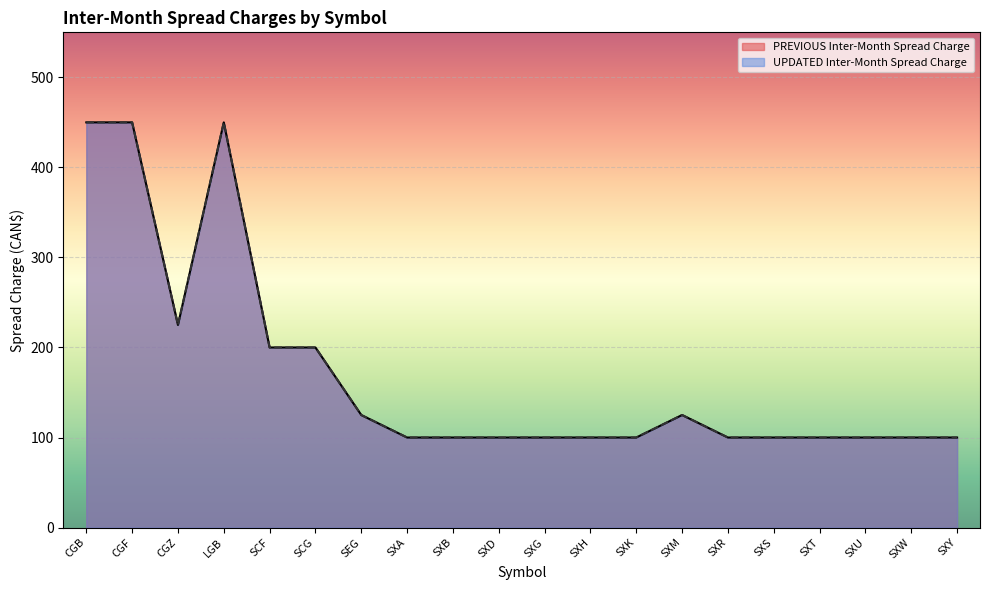

At which category does the chart reach its minimum across all series?

SXA